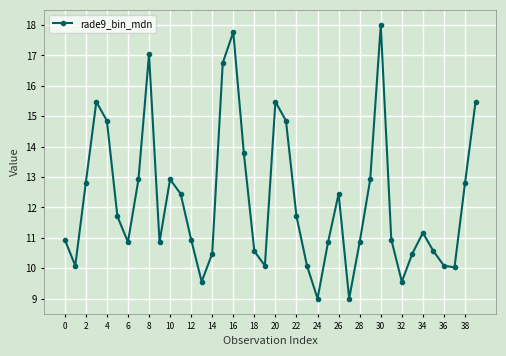

What is the difference between the maximum and second lowest values?

9.0